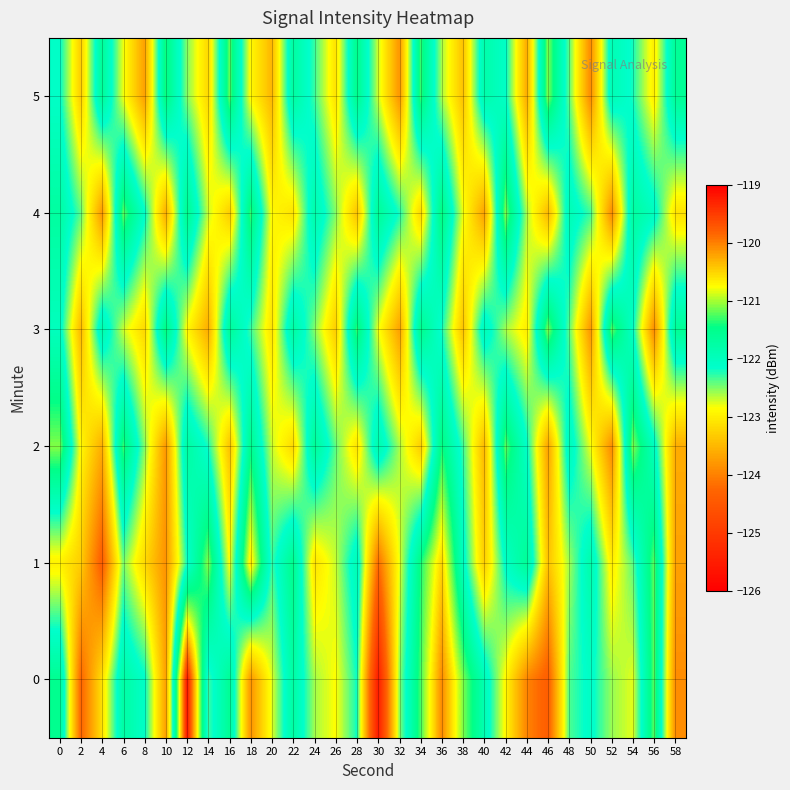

Rank the series at 52 from highest to lowest value.

3, 5, 0, 1, 2, 4